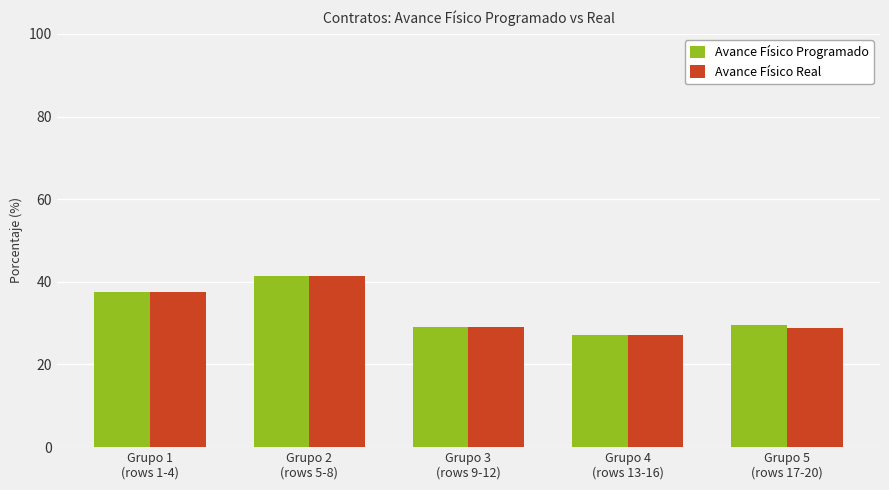

What is the difference between the maximum and minimum values in the Avance Físico Real series?

14.3